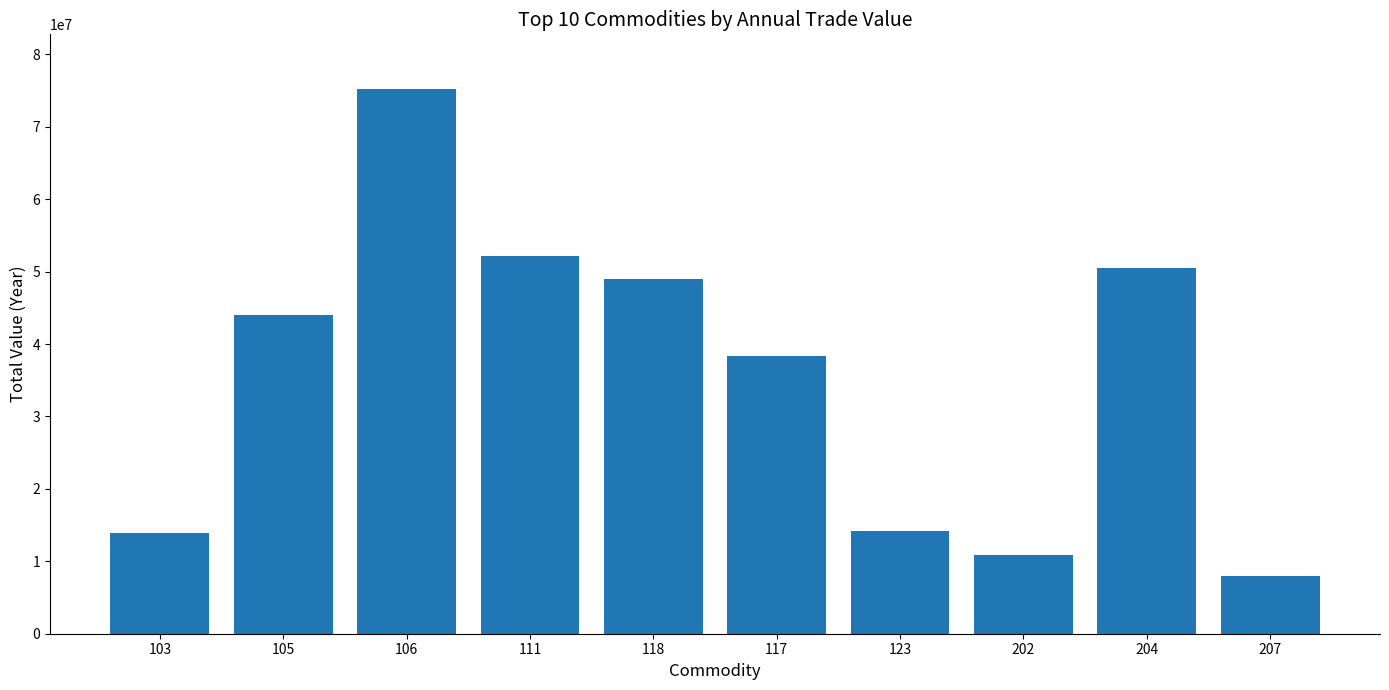

Are the bars horizontal?

No